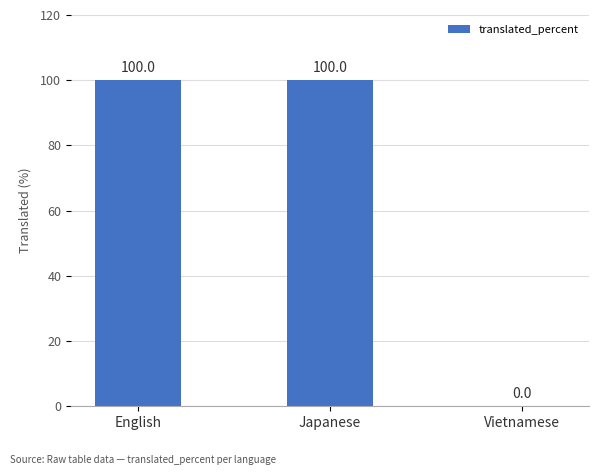

The chart shows a value of 50 at English. True or false?

False